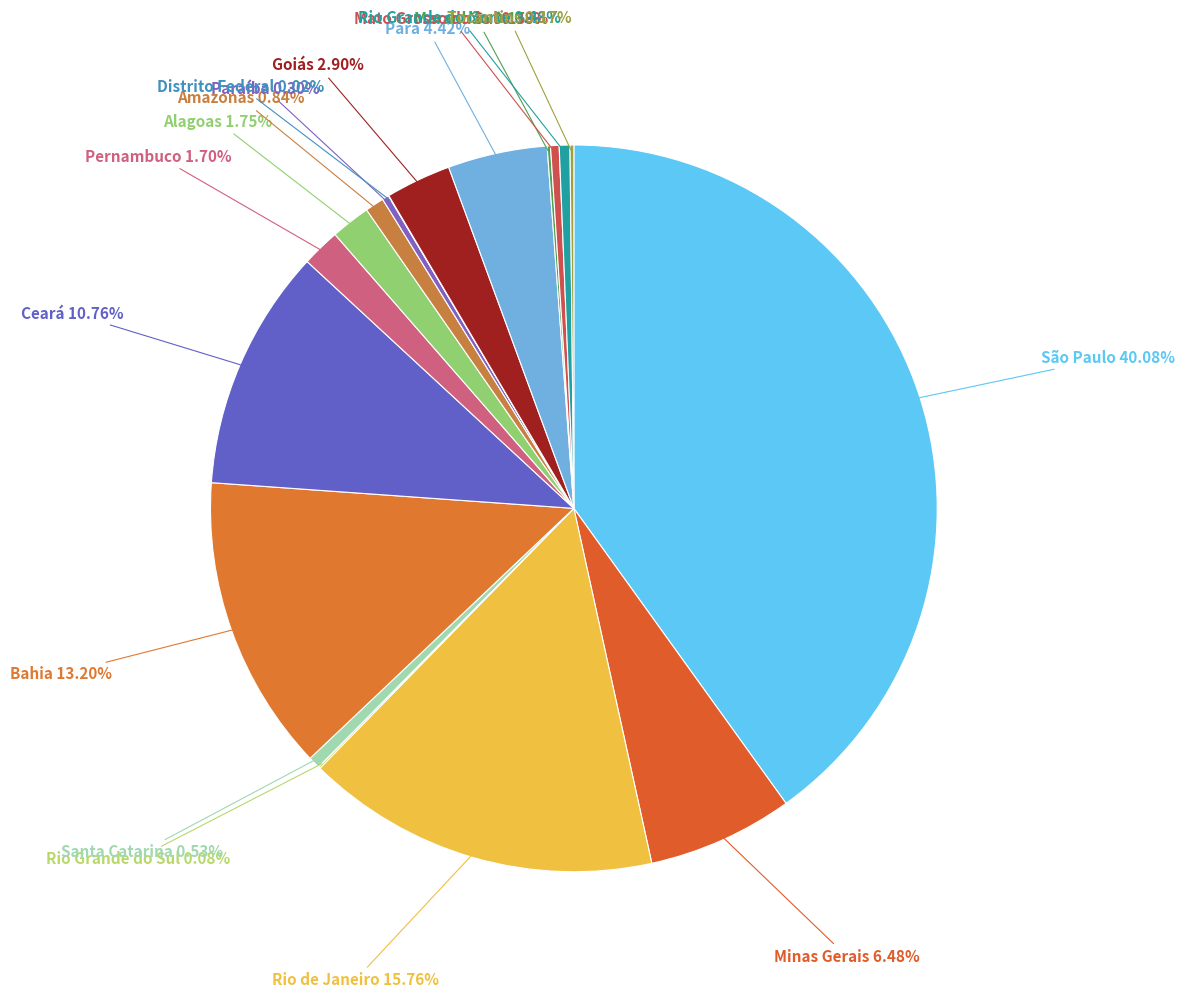

Is there any slice that represents more than half of the pie?

No